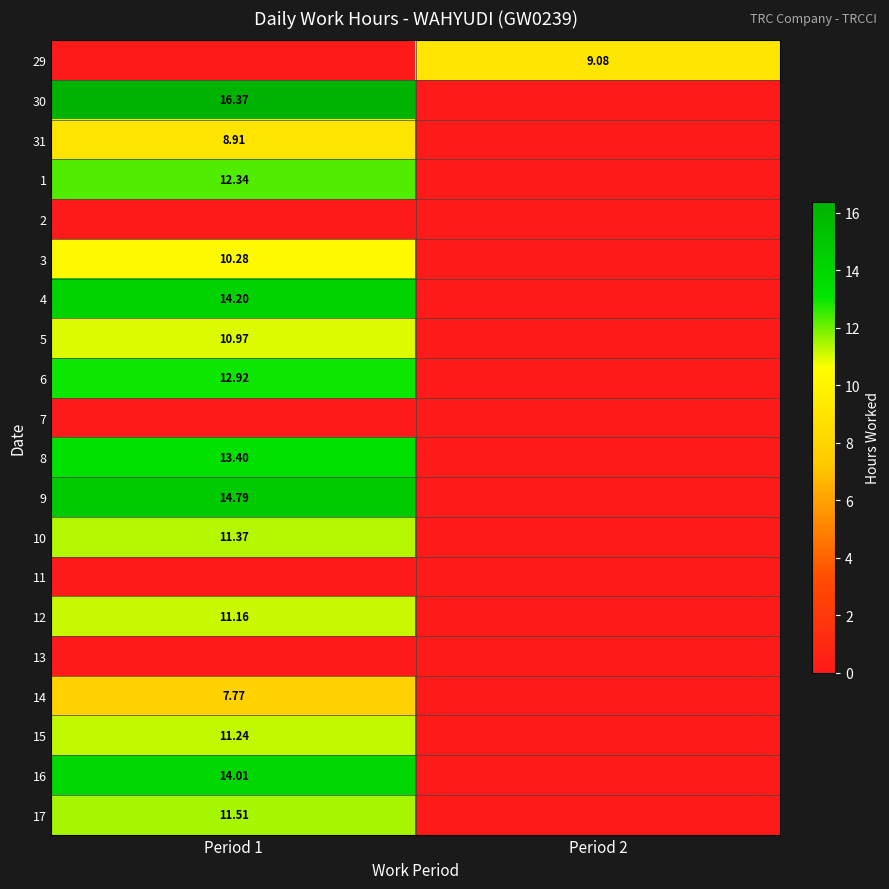

Is the value of 15 at Period 1 greater than the value of 12 at Period 1?

Yes